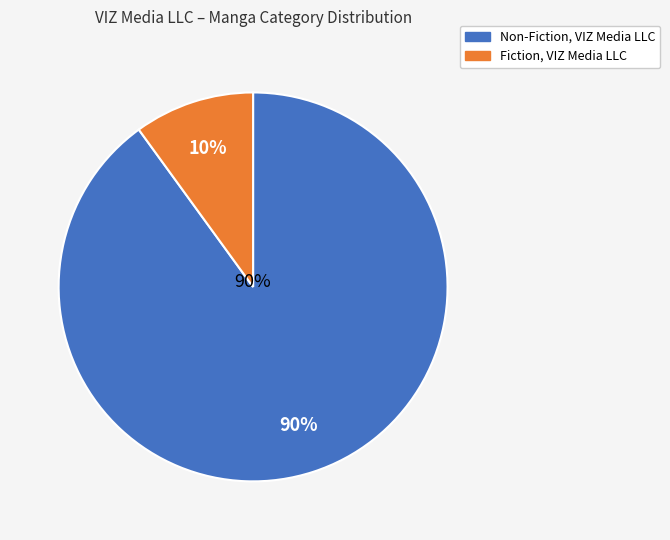

Do Fiction and Non-Fiction together represent more than half of the pie?

Yes